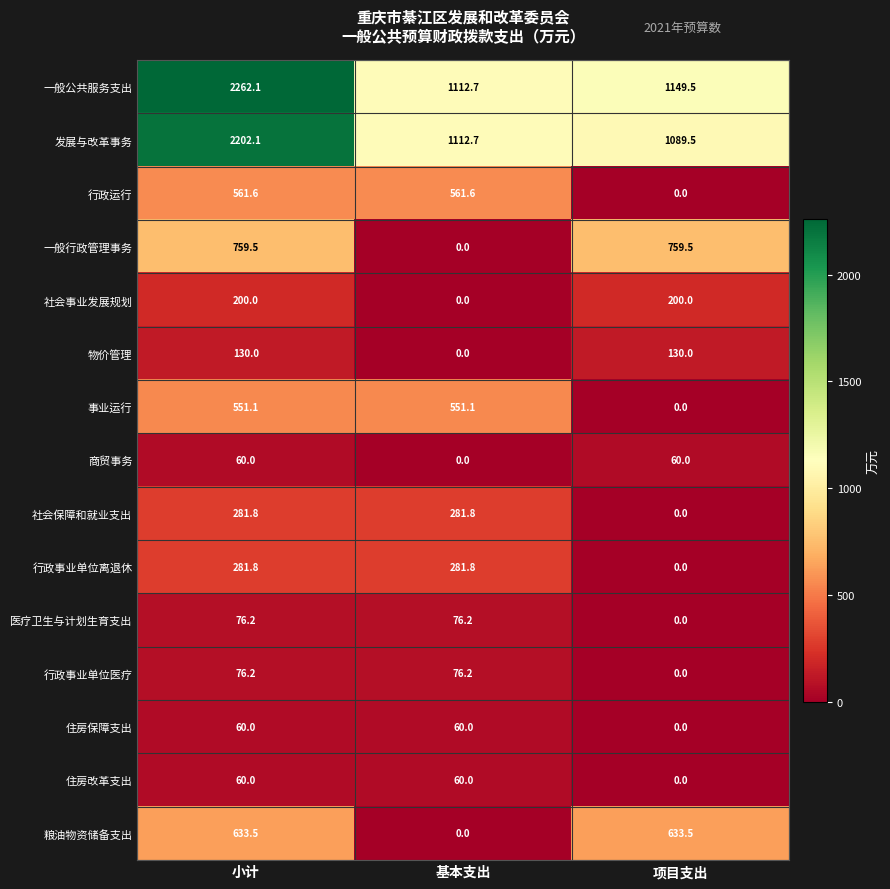

What is the difference between the 发展与改革事务 values at 项目支出 and 小计?

1112.6